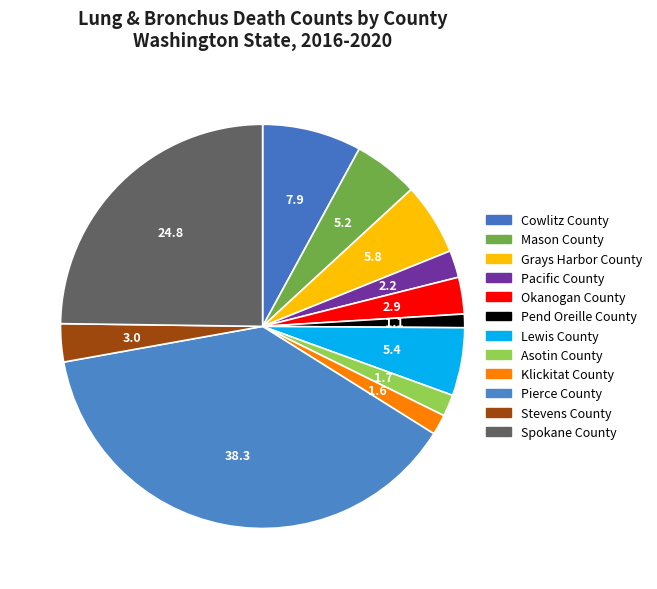

How many segments does this pie chart have?

12